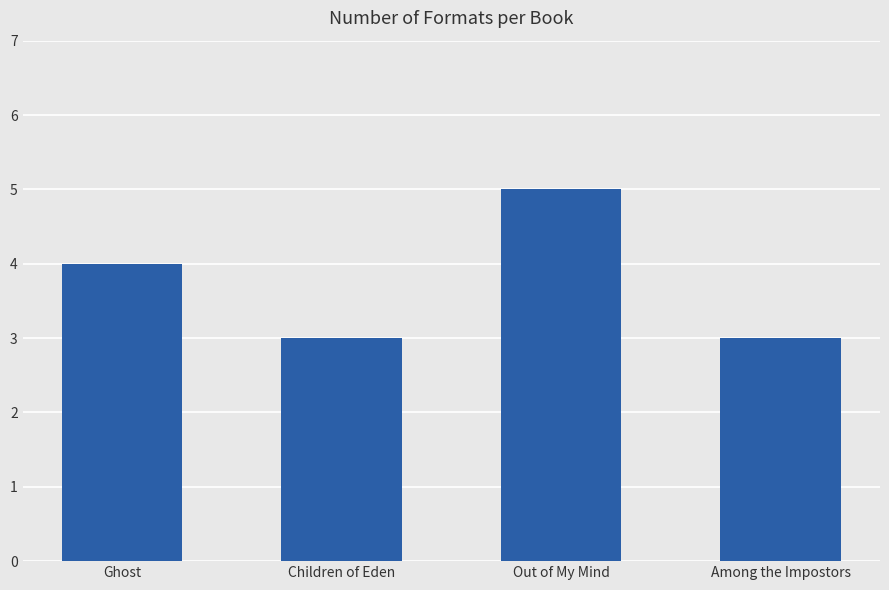

Are the bars grouped side by side (vs. stacked)?

No